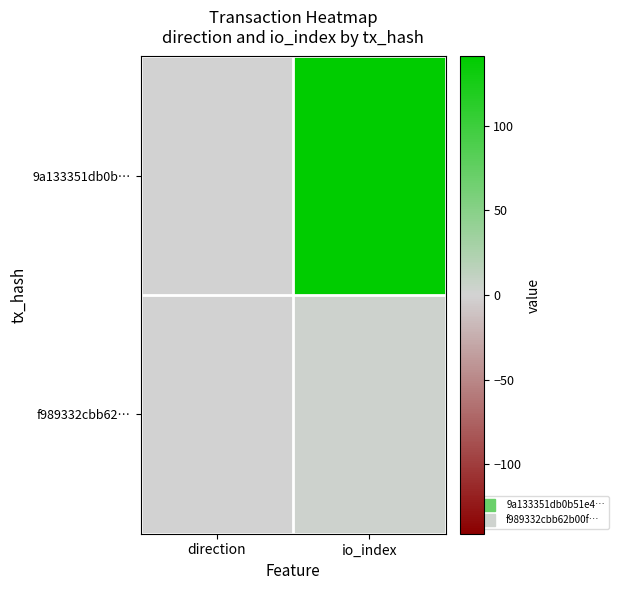

At how many categories does at least one series exceed 86?

1